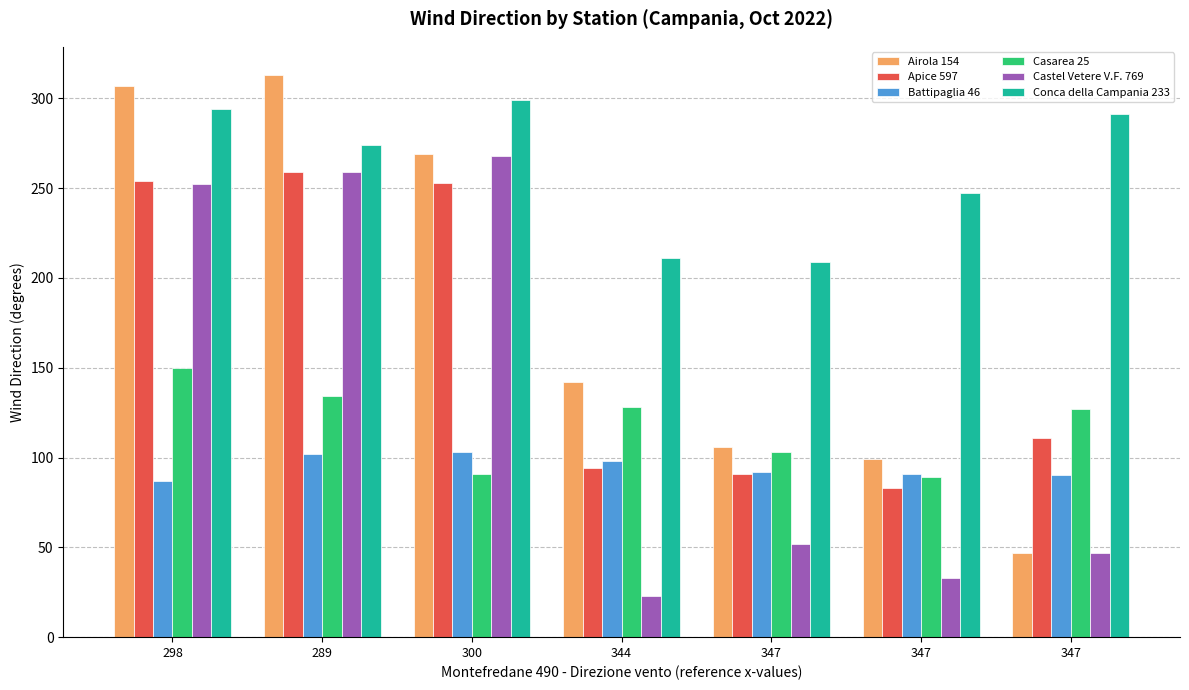

What are all the series names shown in the legend?

Airola 154, Apice 597, Battipaglia 46, Casarea 25, Castel Vetere V.F. 769, Conca della Campania 233